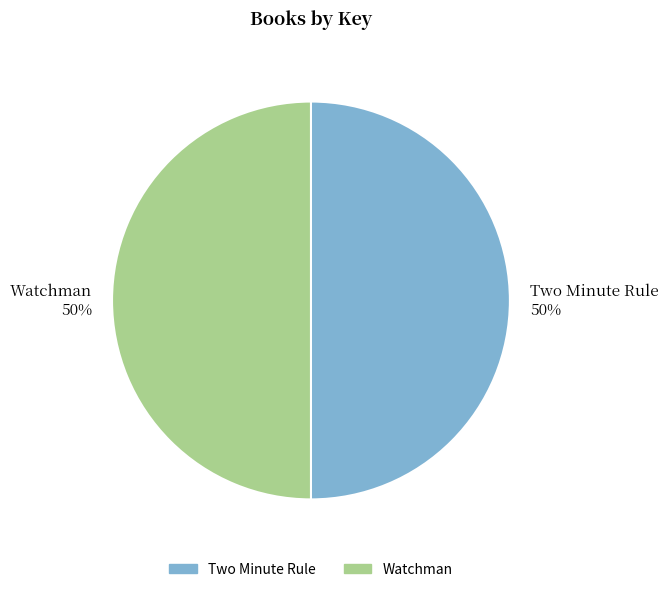

To the nearest percent, what portion does Watchman represent?

50%